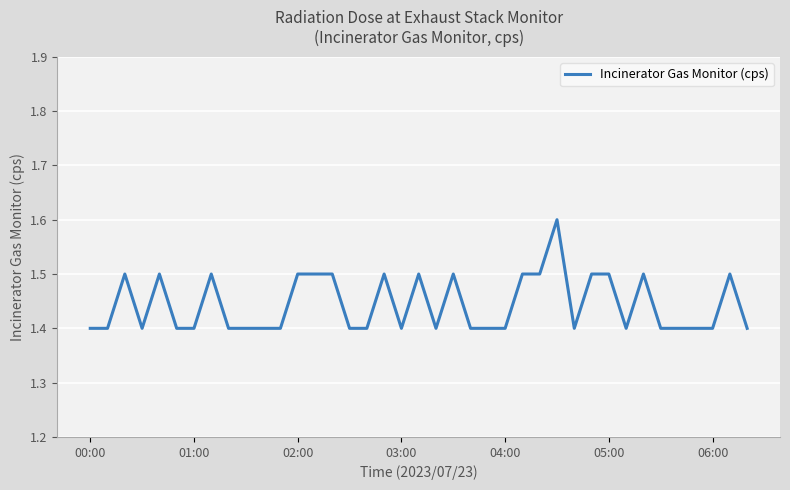

What is the minimum value shown in the chart?

1.4